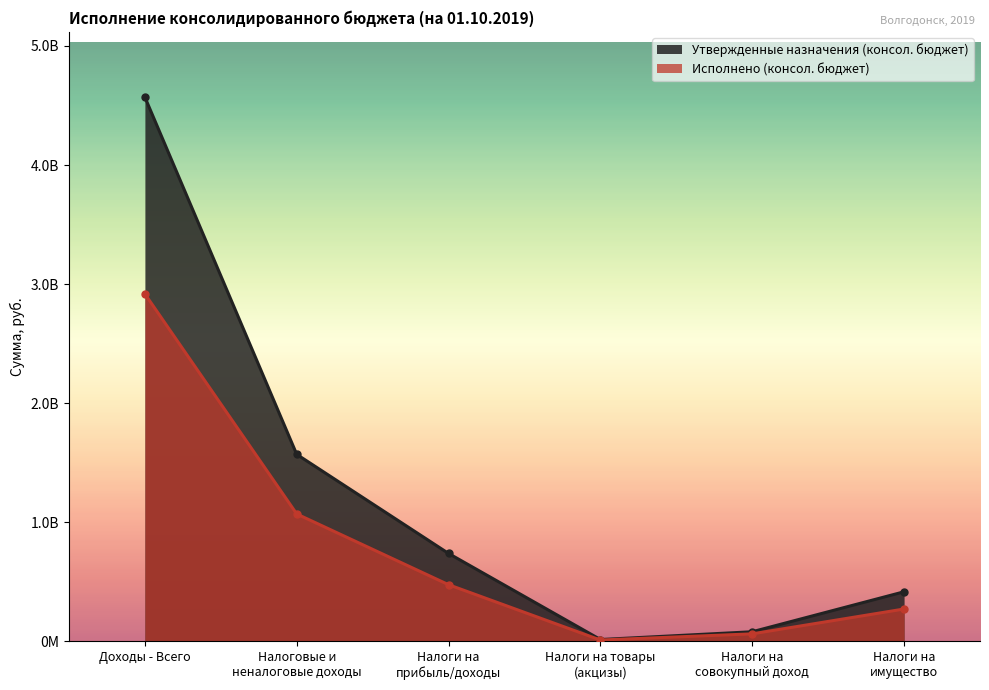

At how many categories does at least one series exceed 1910255164?

1